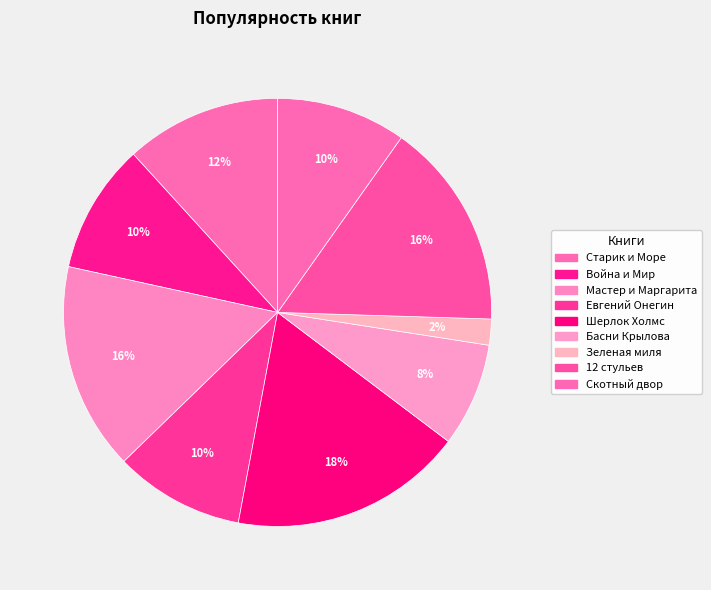

How many segments does this pie chart have?

9